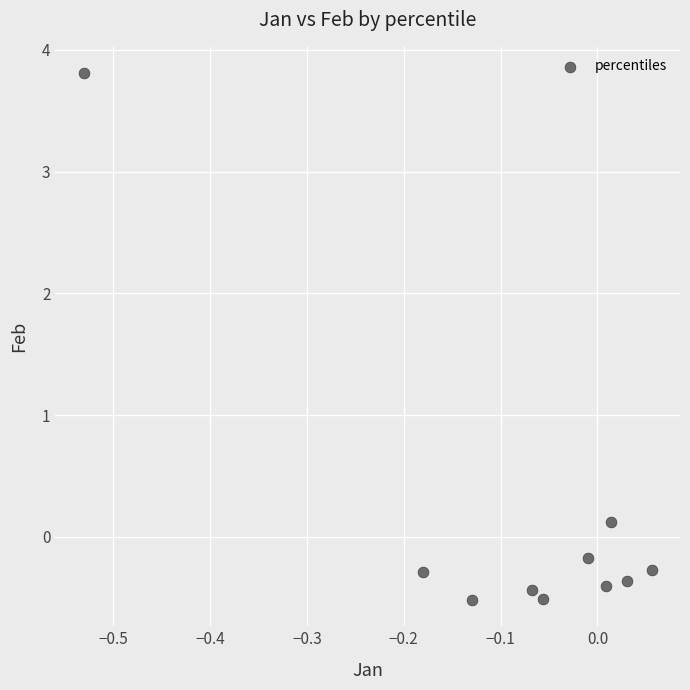

What is the range of X values (max minus min)?

0.6